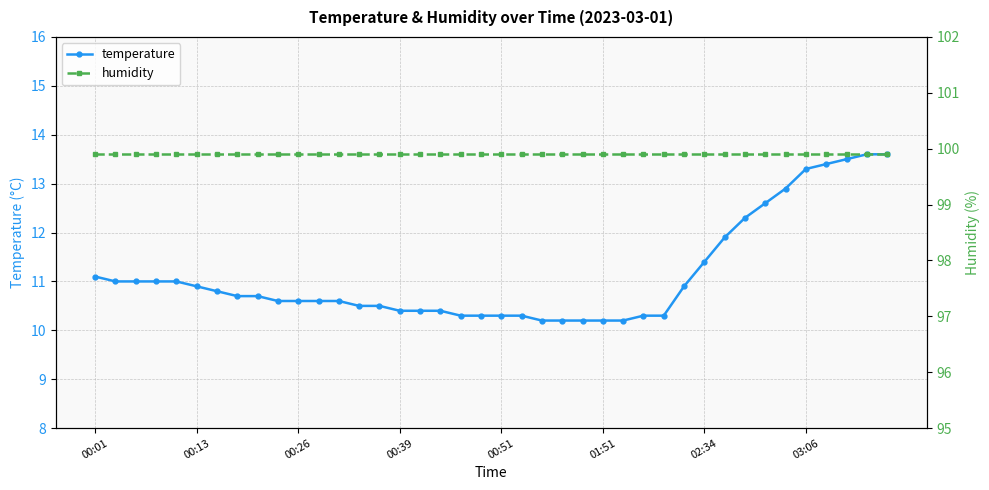

True or false: humidity and temperature intersect in this chart.

False